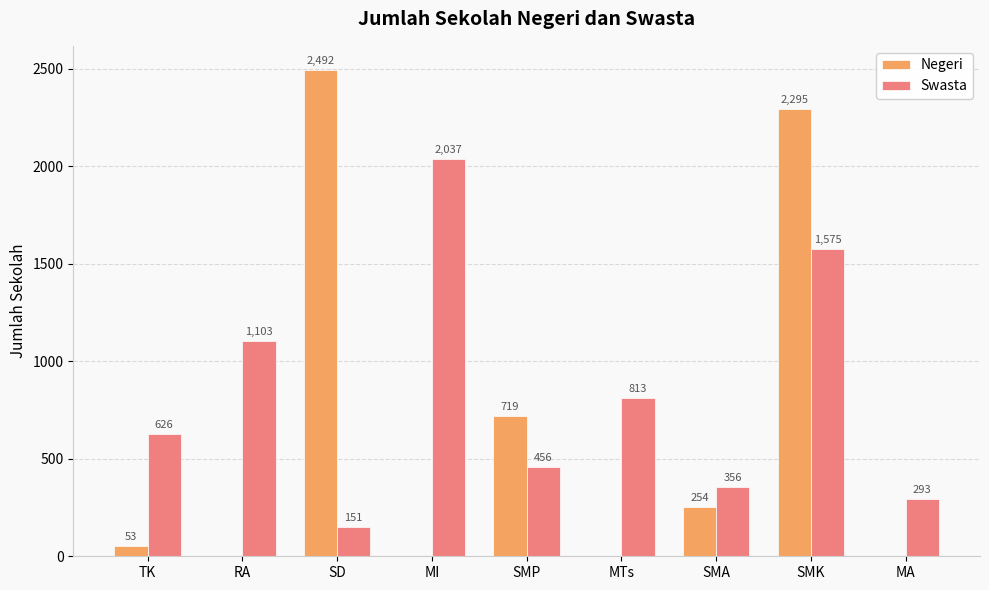

How many values in Negeri are above zero?

5